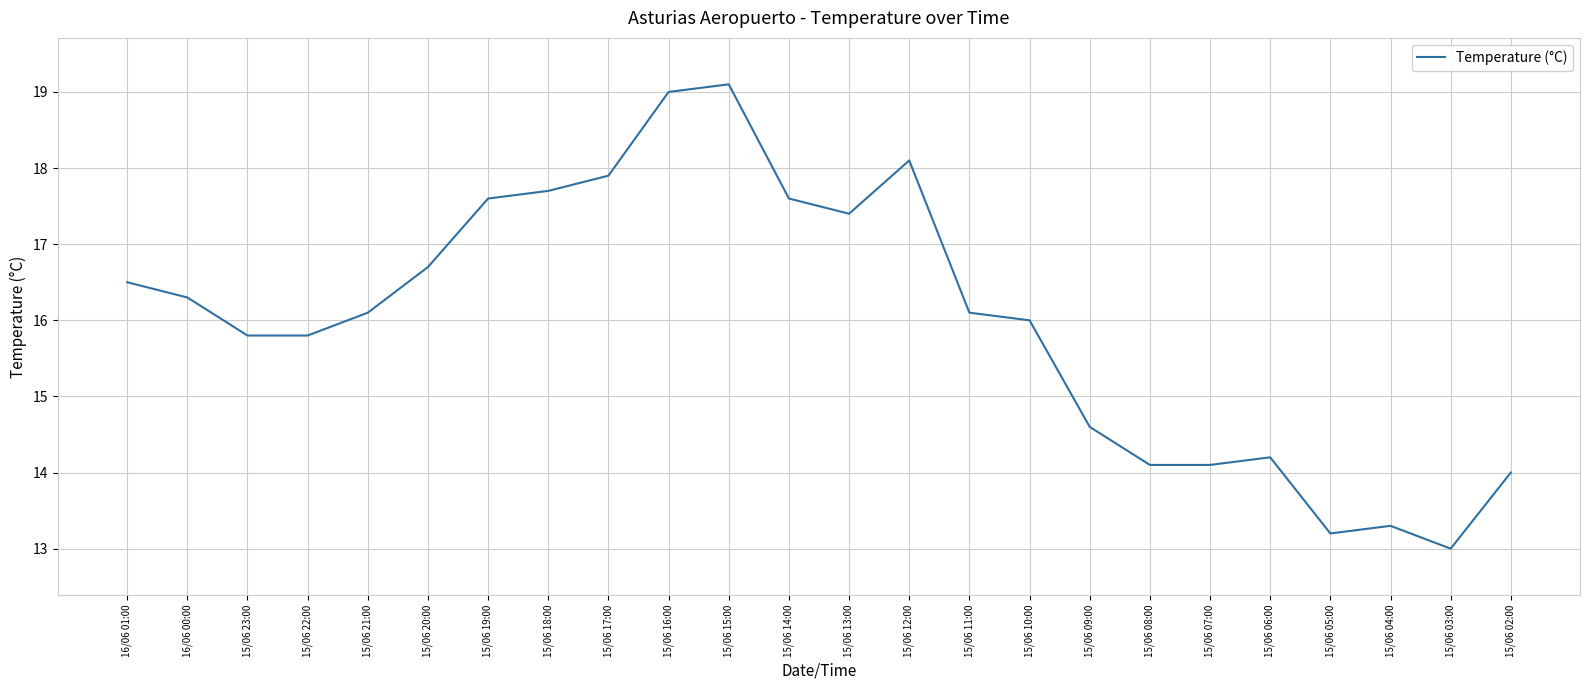

What is the difference between the values at 15/06 03:00 and 15/06 21:00?

3.1